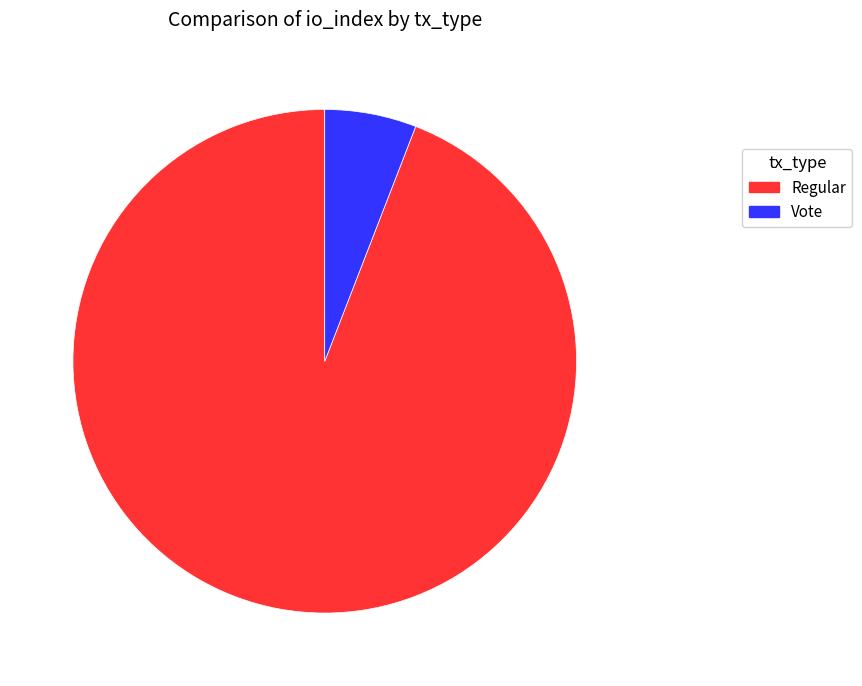

Does any single category account for the majority?

Yes